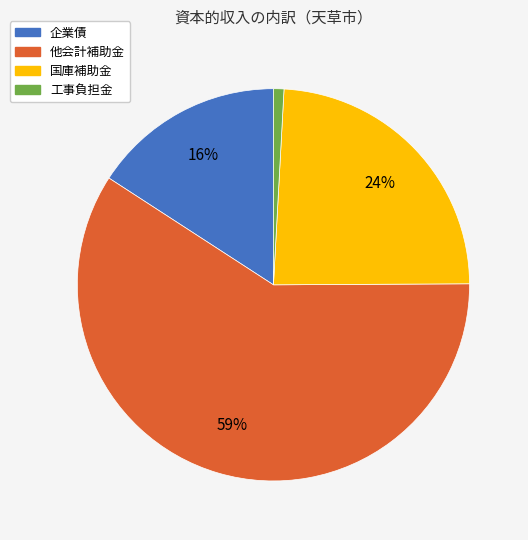

Is the sum of 工事負担金 and 他会計補助金 greater than half?

Yes